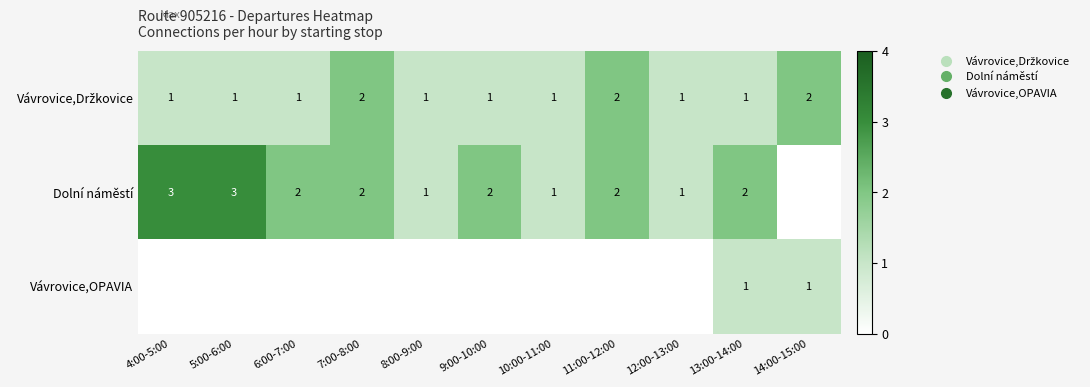

What is the greatest value displayed?

3